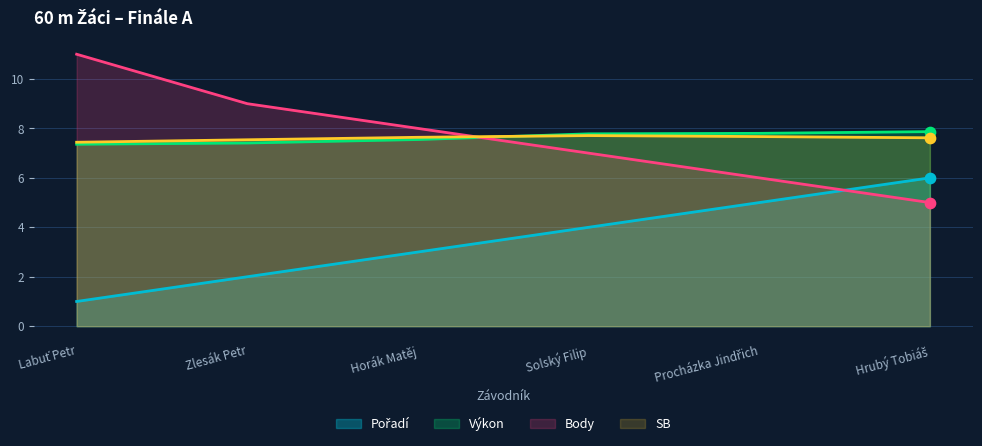

At which category is the sum across all series the highest?

Labuť Petr